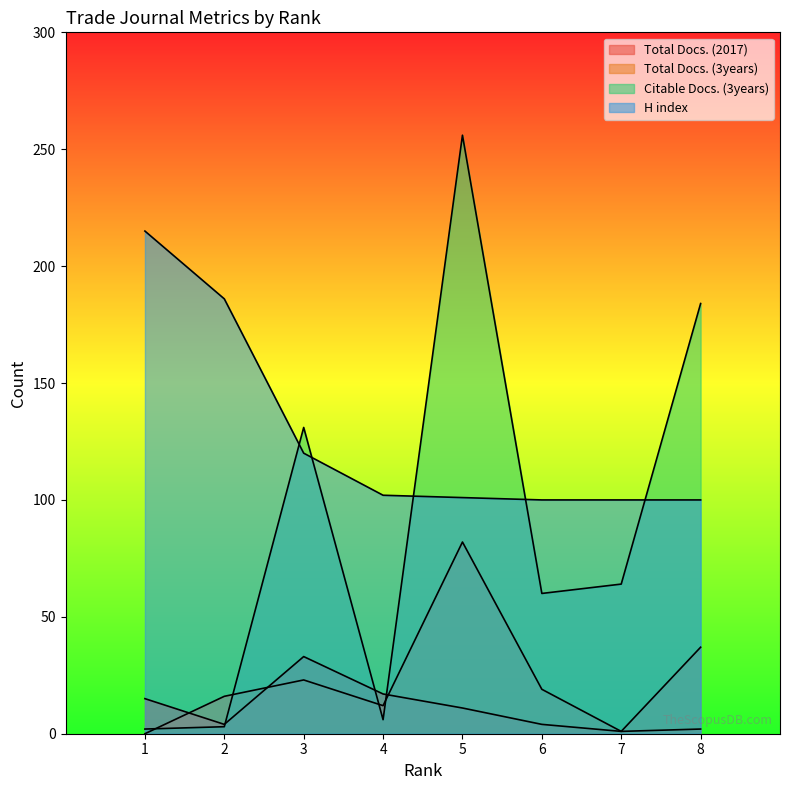

What is the value of the Total Docs. (3years) point at the 5th from the left?

82